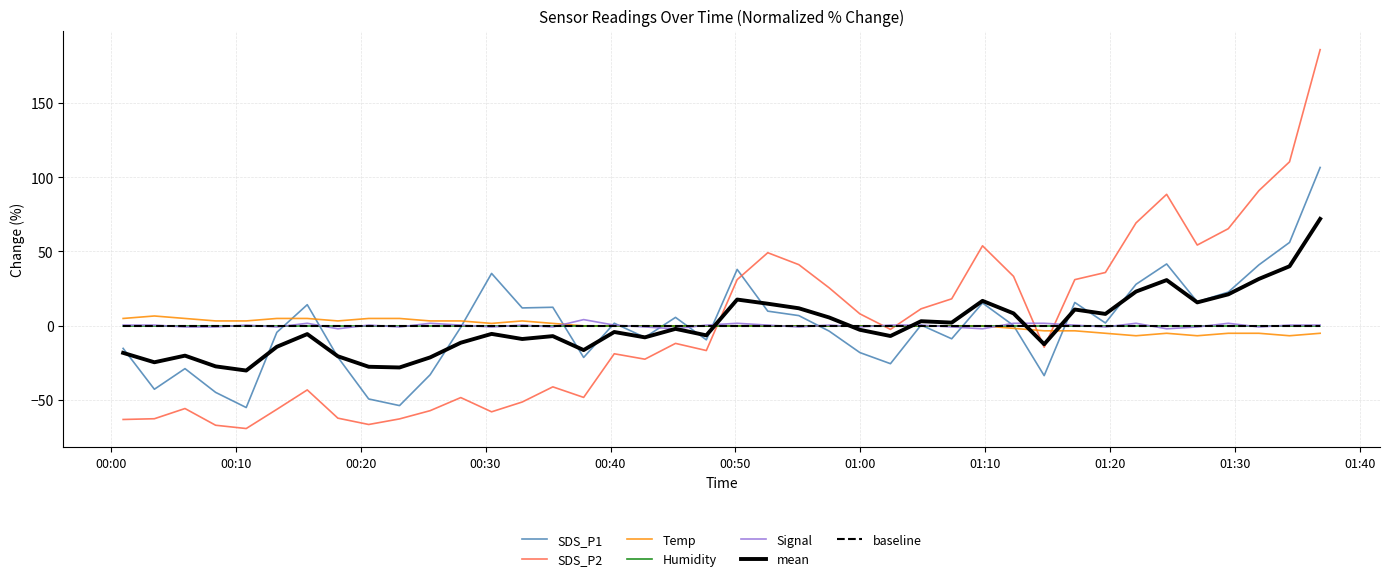

What is the label of the 27th point from the left?

2022/02/22 01:04:51